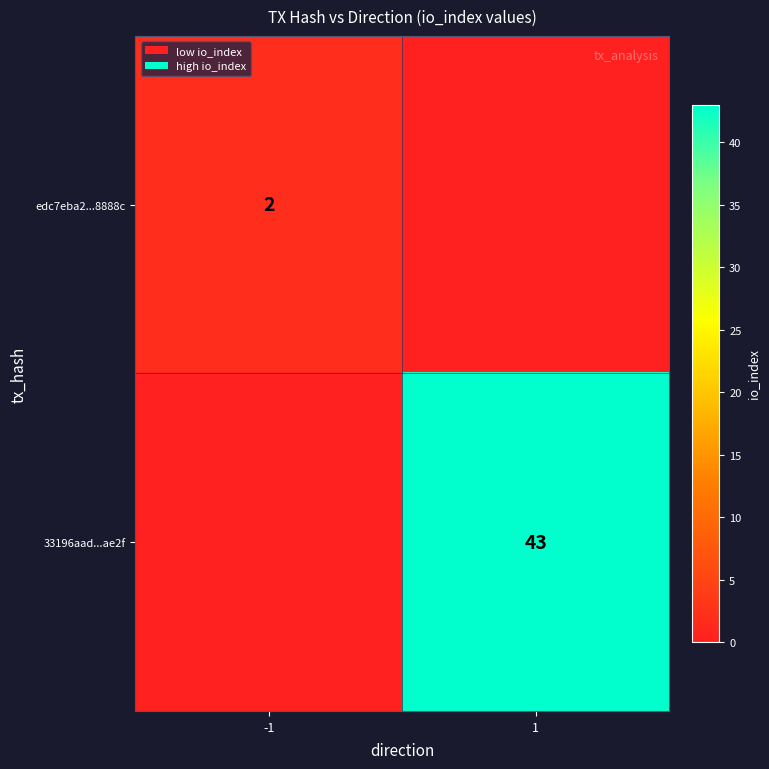

True or false: edc7eba2...8888c has a value of 2 at -1.

True